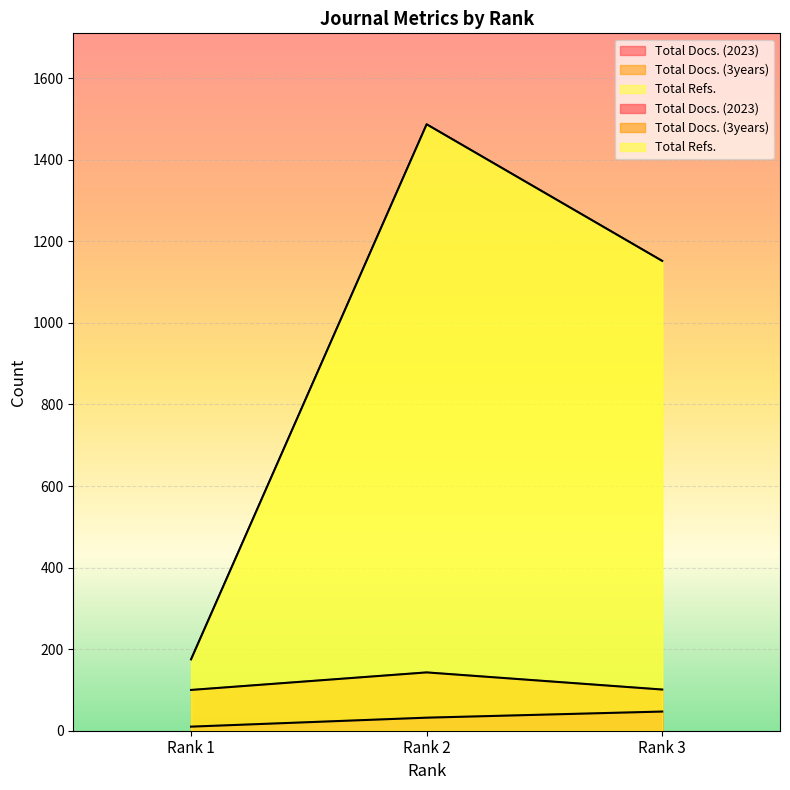

What is the spread (max minus min) of values at Rank 3?

1105